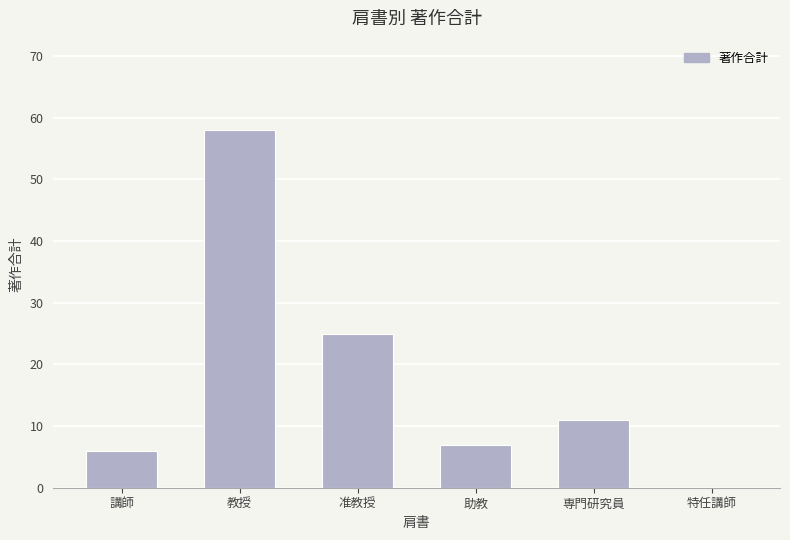

Count the number of data series in this chart.

1